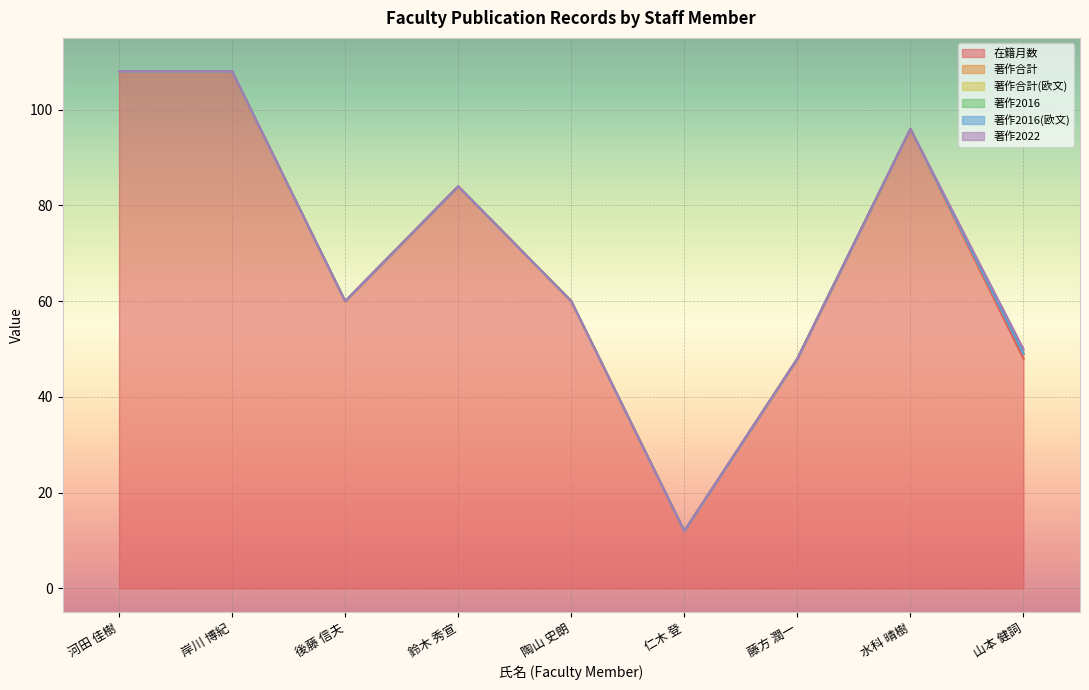

At 山本 健詞, list the series in order from smallest to largest.

著作合計(欧文), 著作2016, 著作2016(欧文), 著作合計, 著作2022, 在籍月数